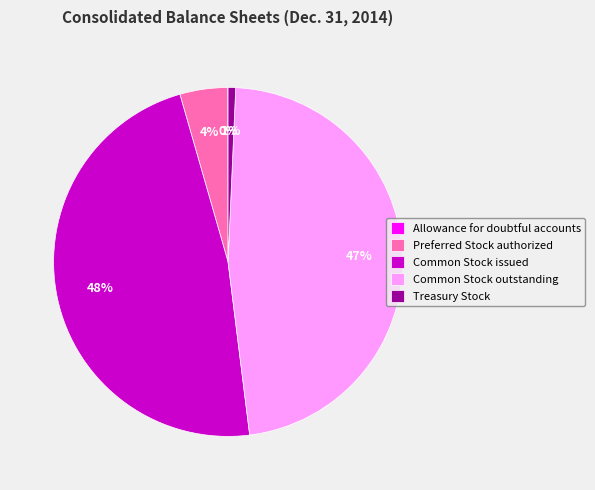

Approximately how many times larger is the value at Treasury Stock compared to Preferred Stock authorized?

0.2